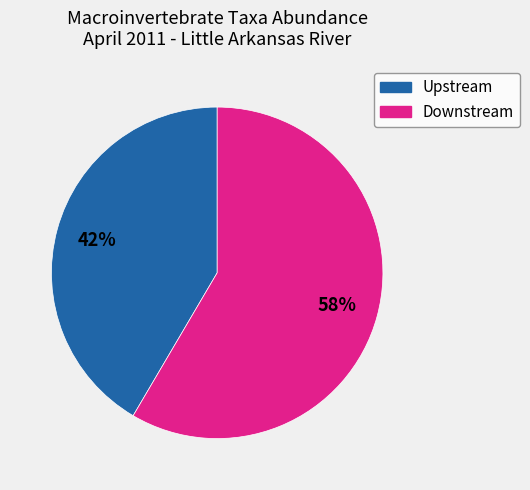

Is the sum of Downstream and Upstream greater than half?

Yes